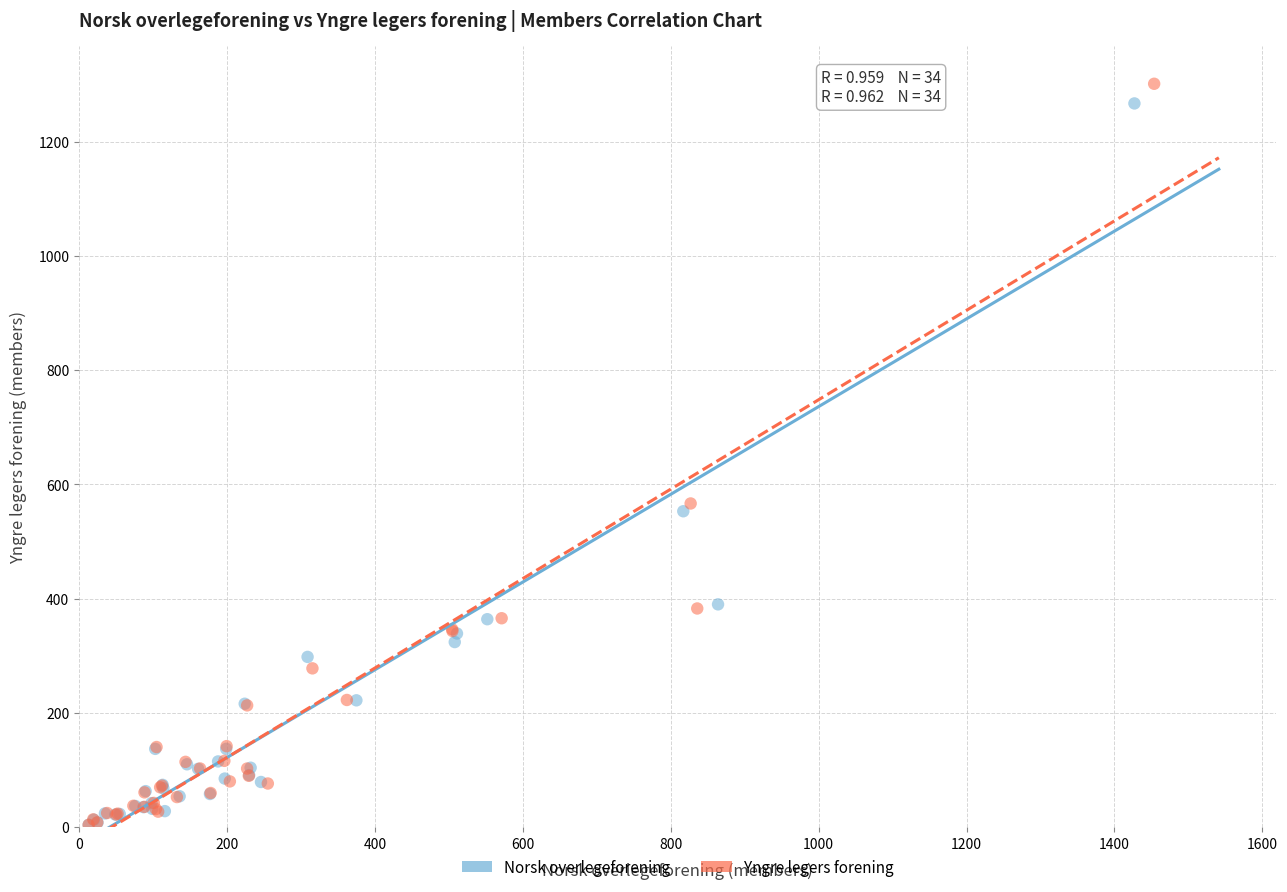

Which series has the widest spread of Y values?

Yngre legers forening